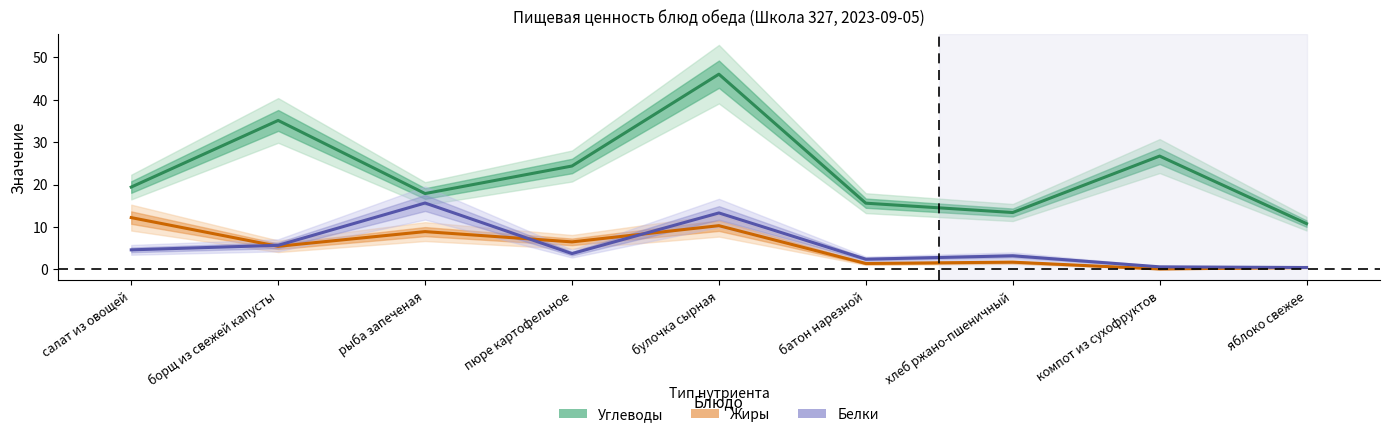

What is the value of the Углеводы point at the 7th from the left?

13.4